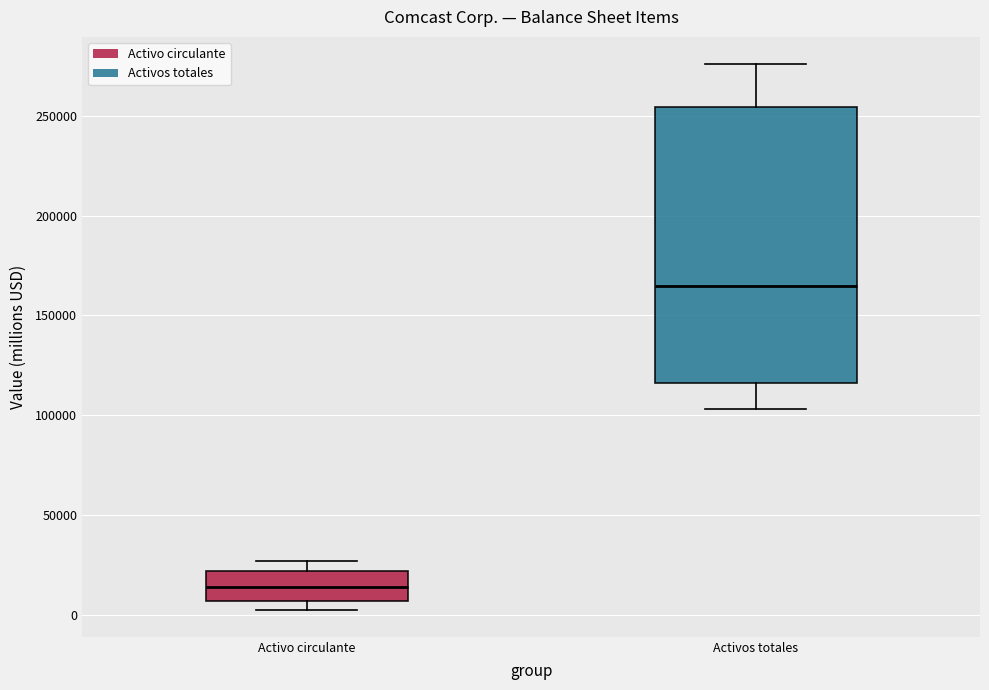

Where does the median line of the box for Activos totales sit on the y-axis? The values are not printed on the chart, so give them approximately, as read against the axis.

165000